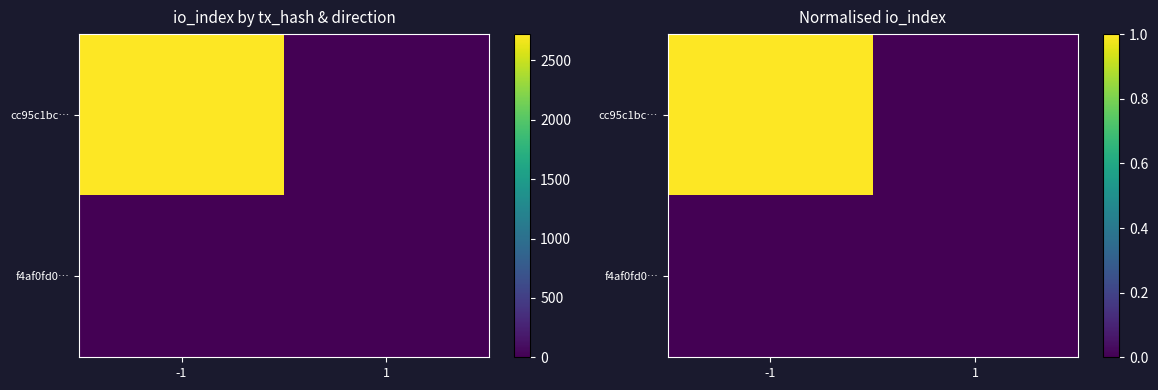

True or false: f4af0fd0… has a value of 0.0 at -1.

False